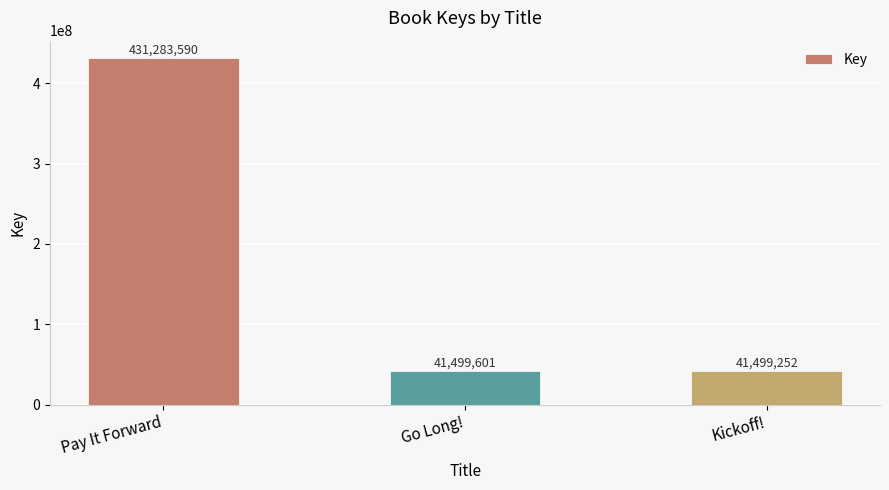

Reading left to right, what are all the values shown in this chart?

431283590	41499601	41499252